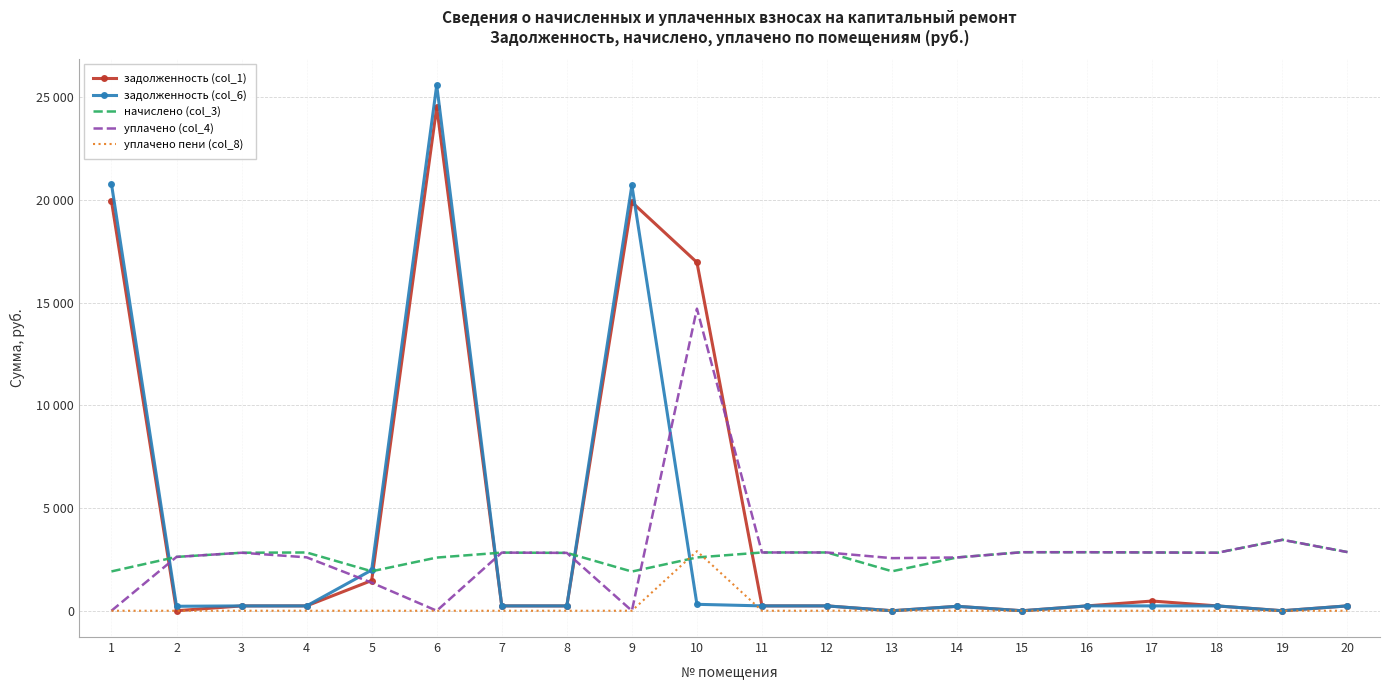

Where is the first local maximum for задолженность (col_1)?

6